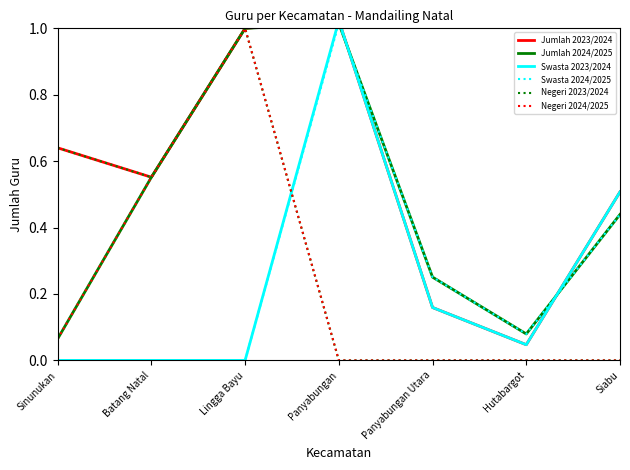

How many times do Swasta 2024/2025 and Swasta 2023/2024 cross each other?

2